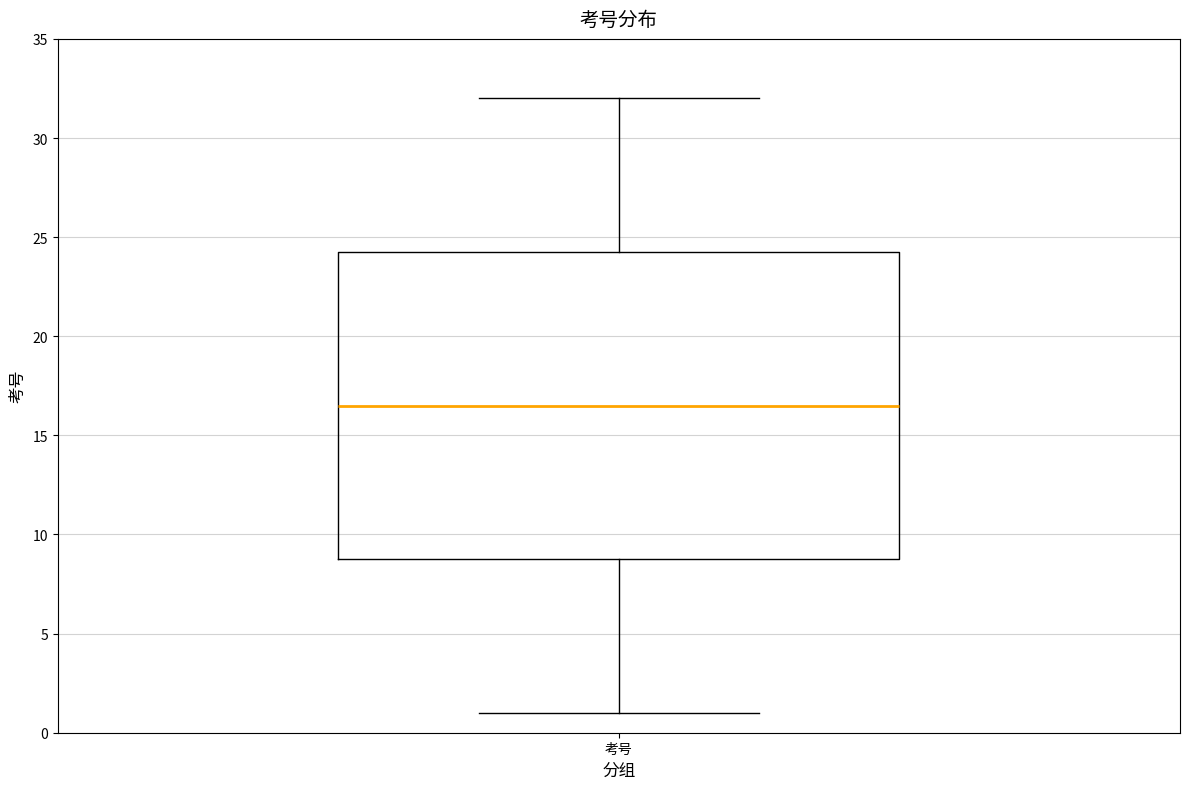

Transcribe this box plot: give where the median line is, the range the box spans, and where the two whiskers end, as read against the y-axis. The values are not printed on the chart, so give them approximately, as read against the axis.

median 16.5, box 9.0 to 24.5, whiskers 1.0 to 32.0